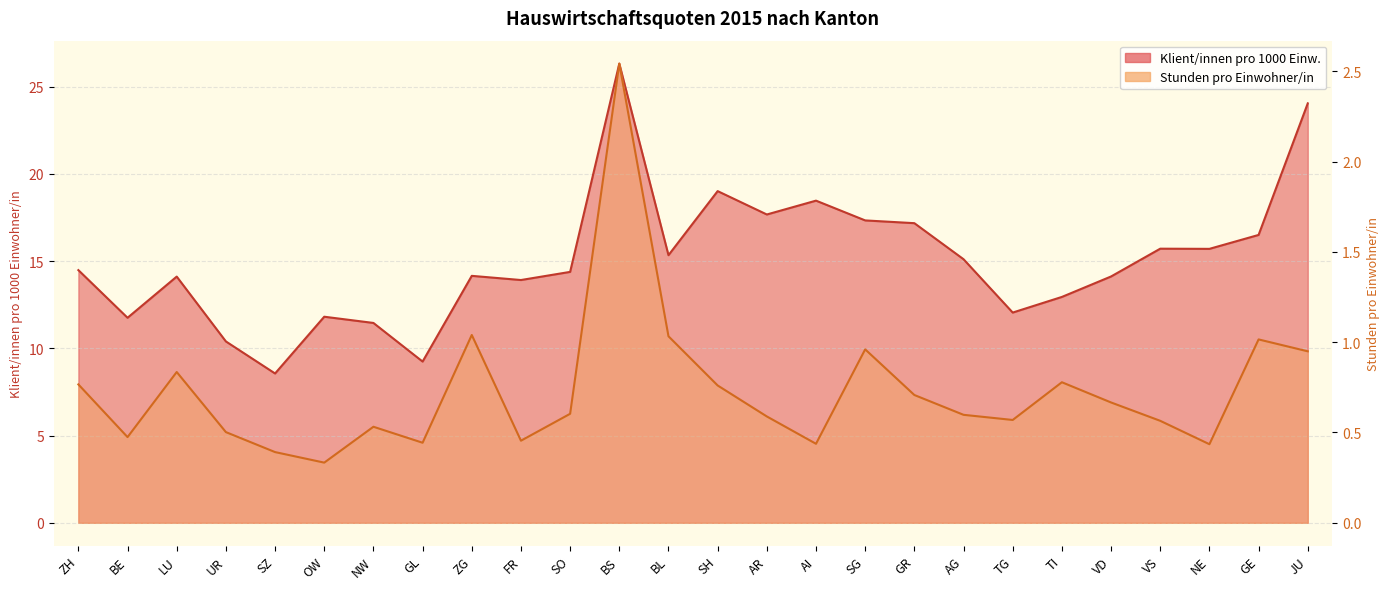

True or false: Stunden pro Einwohner/in has more than 0 interior local peaks.

True